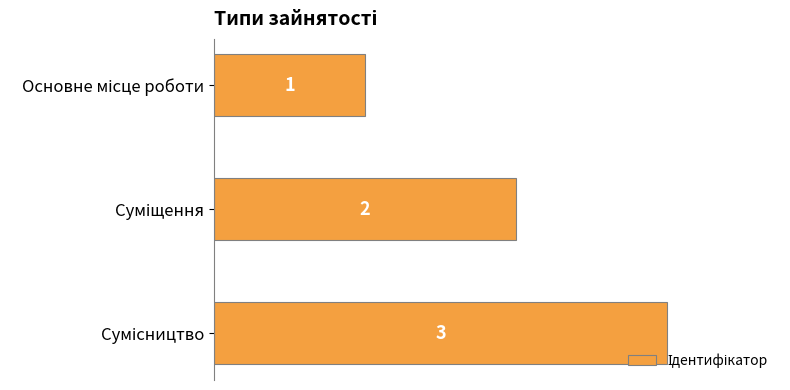

What is the maximum value shown in the chart?

3